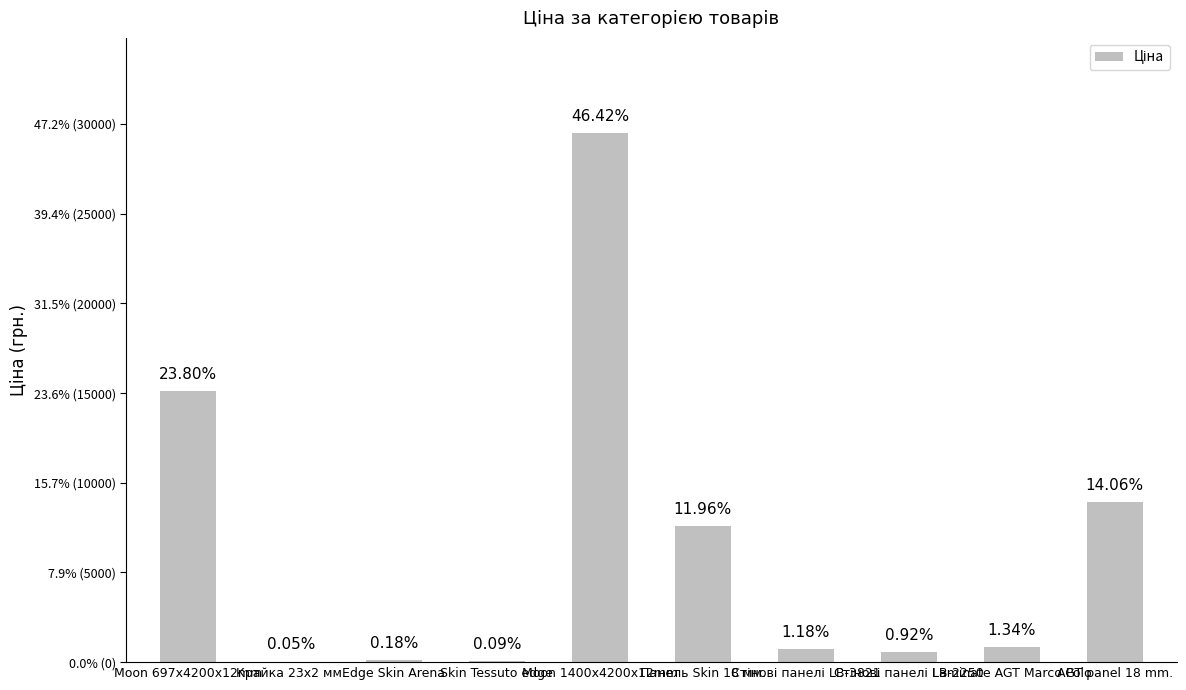

Rank the categories by value from highest to lowest.

Moon 1400x4200x12mm, Moon 697x4200x12mm, AGT panel 18 mm., Панель Skin 18 мм., Laminate AGT Marco Polo, Стінові панелі LB-3821, Стінові панелі LB-2250, Edge Skin Arena, Skin Tessuto edge, Крайка 23x2 мм.